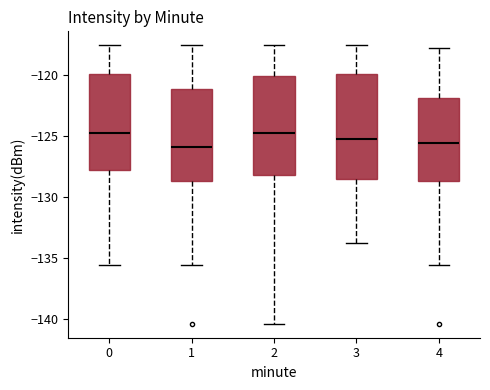

Reading left to right, read every box against the y-axis: the position of its median line, the range the box covers, and the ends of its whiskers. The values are not printed on the chart, so give them approximately, as read against the axis.

0: median -124.5, box -128.0 to -120.0, whiskers -135.5 to -117.5
1: median -126.0, box -128.5 to -121.0, whiskers -135.5 to -117.5
2: median -124.5, box -128.0 to -120.0, whiskers -140.5 to -117.5
3: median -125.0, box -128.5 to -120.0, whiskers -134.0 to -117.5
4: median -125.5, box -128.5 to -122.0, whiskers -135.5 to -117.5